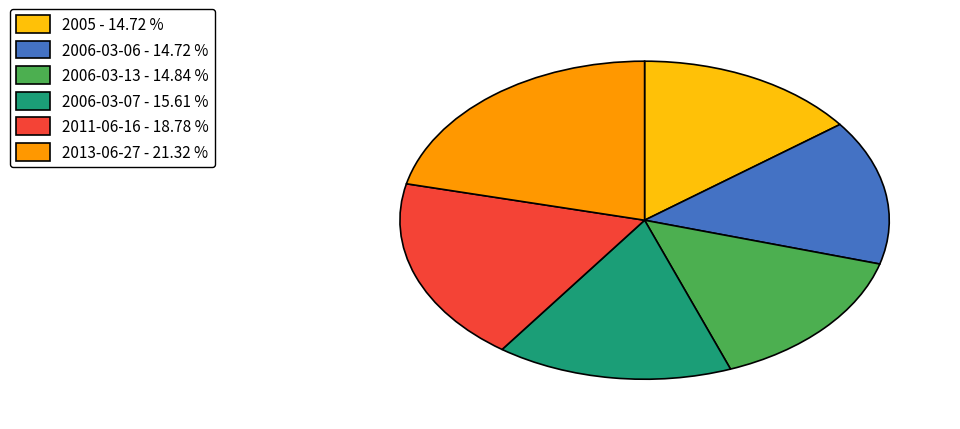

Does any single category account for the majority?

No